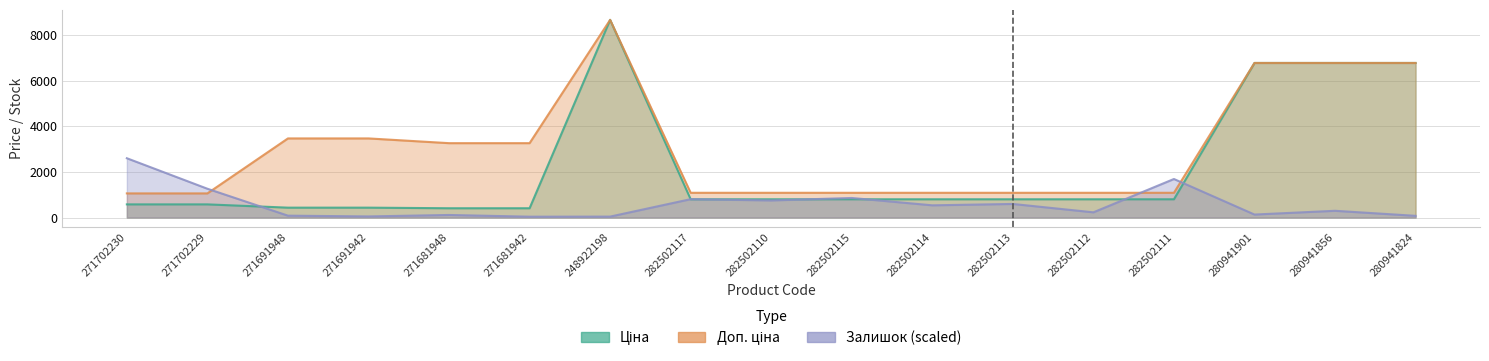

Reading right to left, what are all the values shown in this chart?

Ціна: 6787.1	6787.1	6787.1	802.1	802.1	802.1	802.1	802.1	802.1	802.1	8679.5	408.2	408.2	434.3	434.3	578.1	578.1
Доп. ціна: 6787.1	6787.1	6787.1	1087.0	1087.0	1087.0	1087.0	1087.0	1087.0	1087.0	8679.5	3265.8	3265.8	3474.1	3474.1	1060.0	1060.0
Залишок: 75.0	296.4	131.3	1692.1	228.9	596.6	536.5	859.2	750.4	806.7	41.3	37.5	112.6	48.8	82.5	1264.4	2603.9